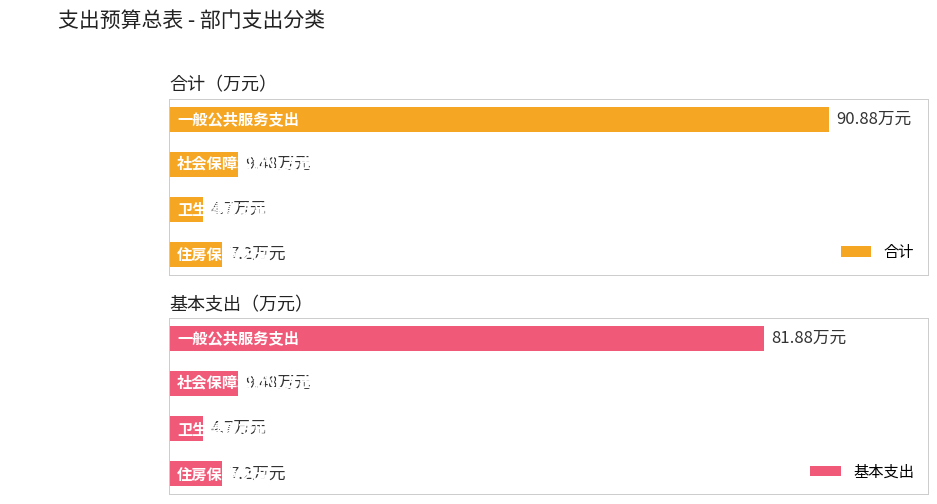

At how many categories does at least one series exceed 33?

1